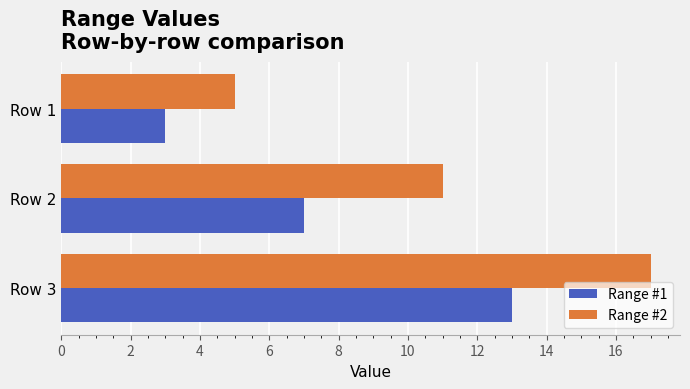

Count the number of categories in the chart.

3